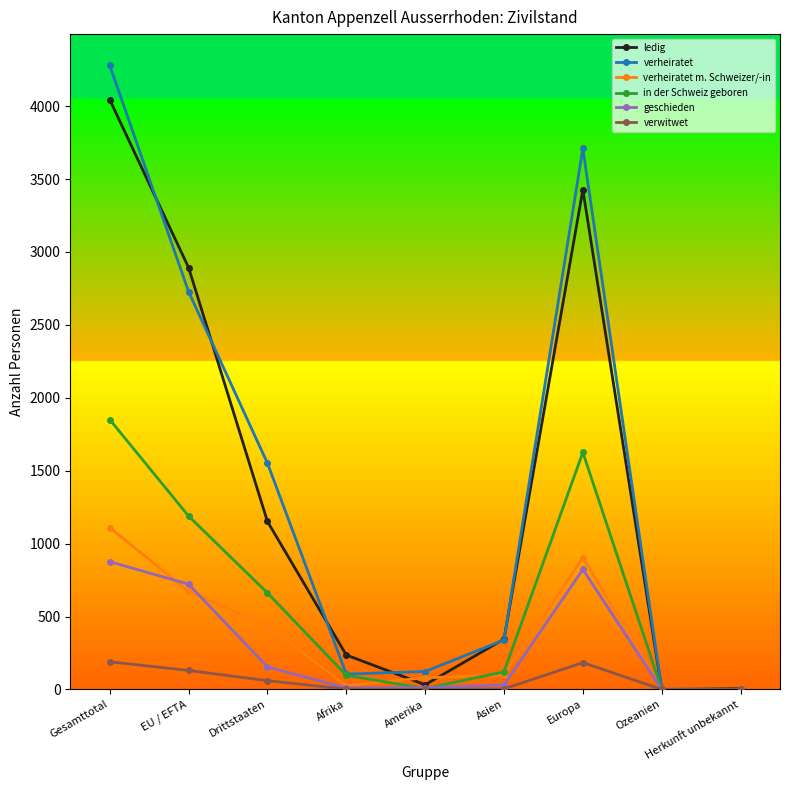

True or false: geschieden has a value of 330 at Europa.

False